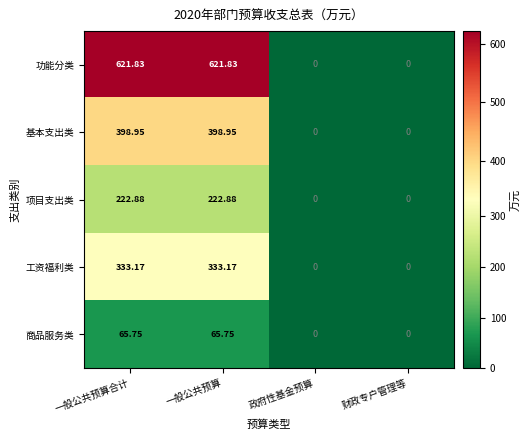

At how many categories does at least one series exceed 135?

2